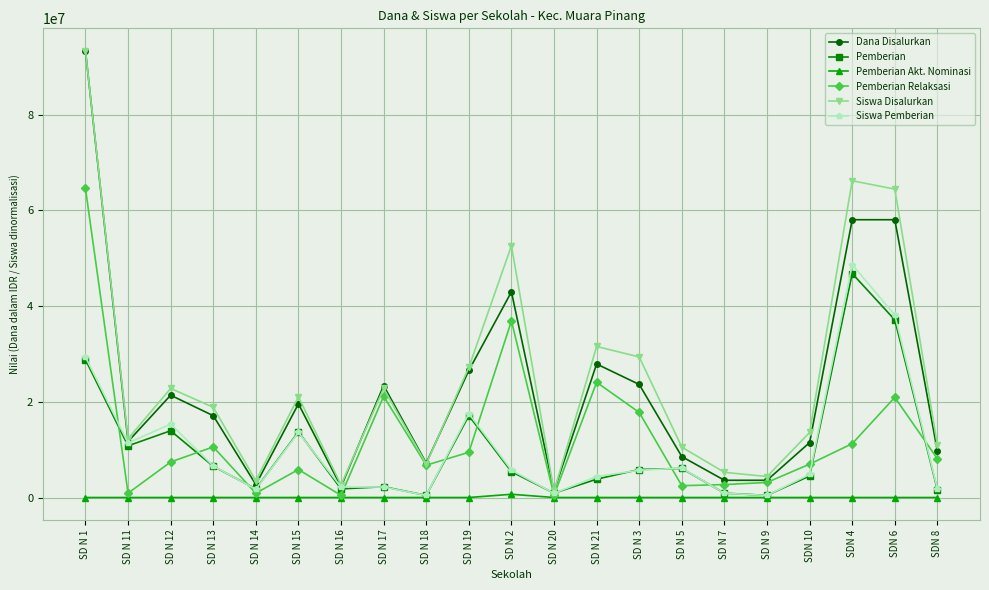

What is the value of the Dana Disalurkan point at the 3rd from the left?

21375000.0